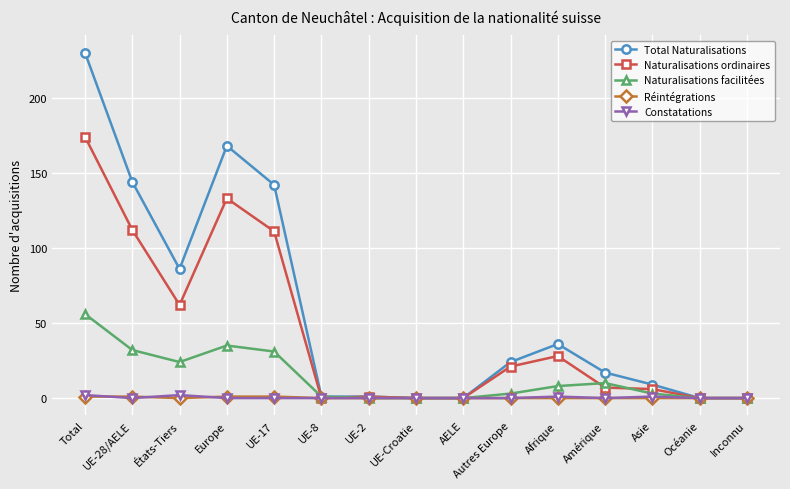

Does the chart display data point markers on the line(s)?

Yes